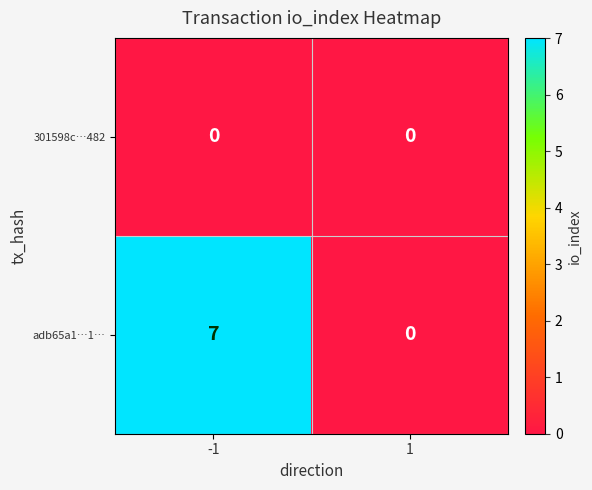

Reading left to right, what are all the values shown in this chart?

301598c…482: -1=0	1=0
adb65a1…1…: -1=7	1=0